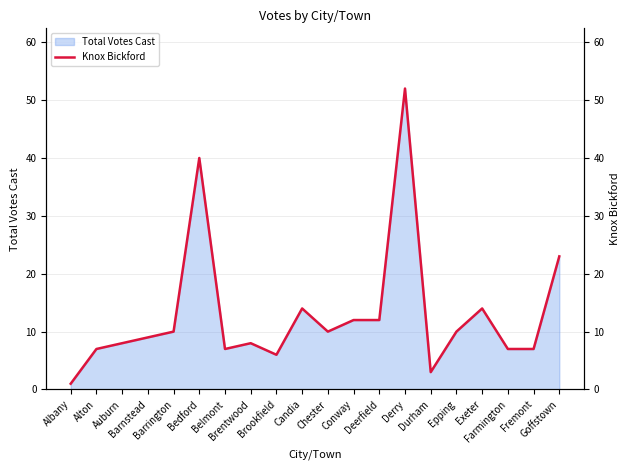

What position from the left is Chester?

11